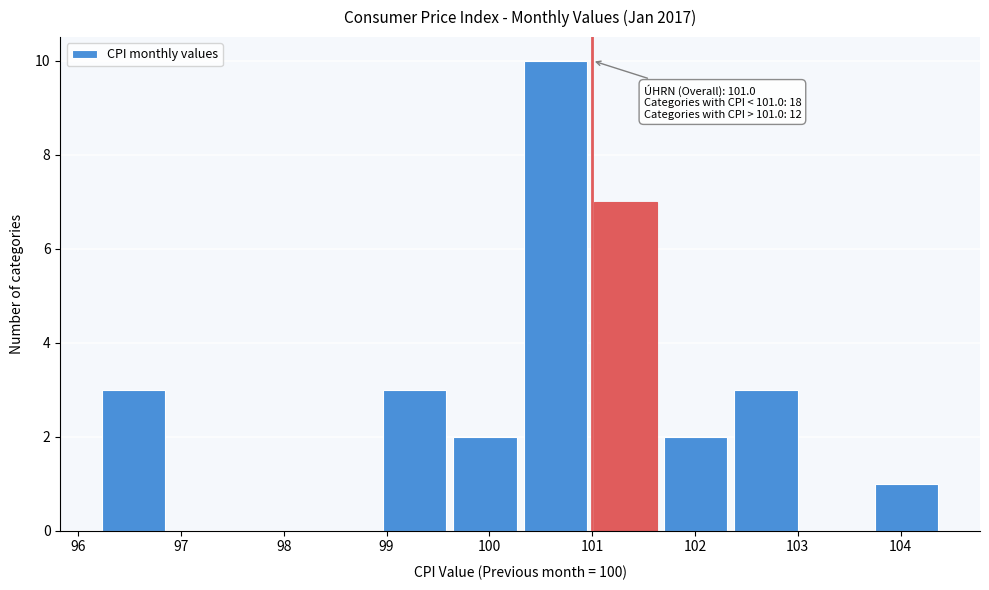

Which range on the x-axis has the tallest bar?

100.3 to 101.0